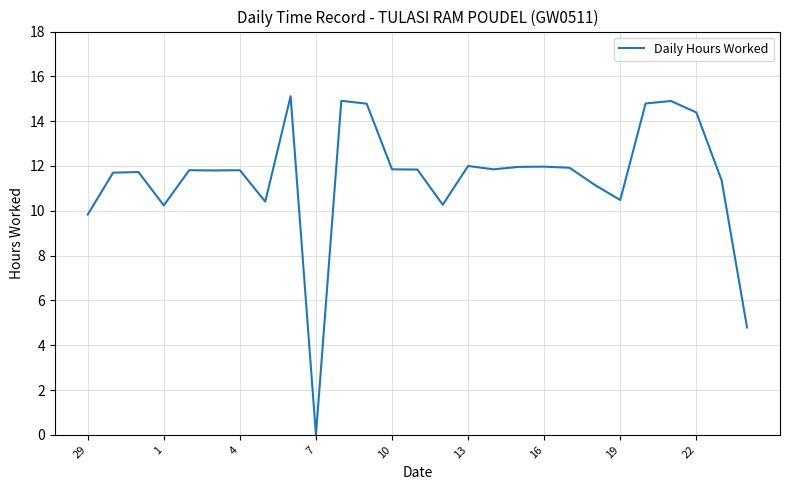

What is the greatest value displayed?

15.1